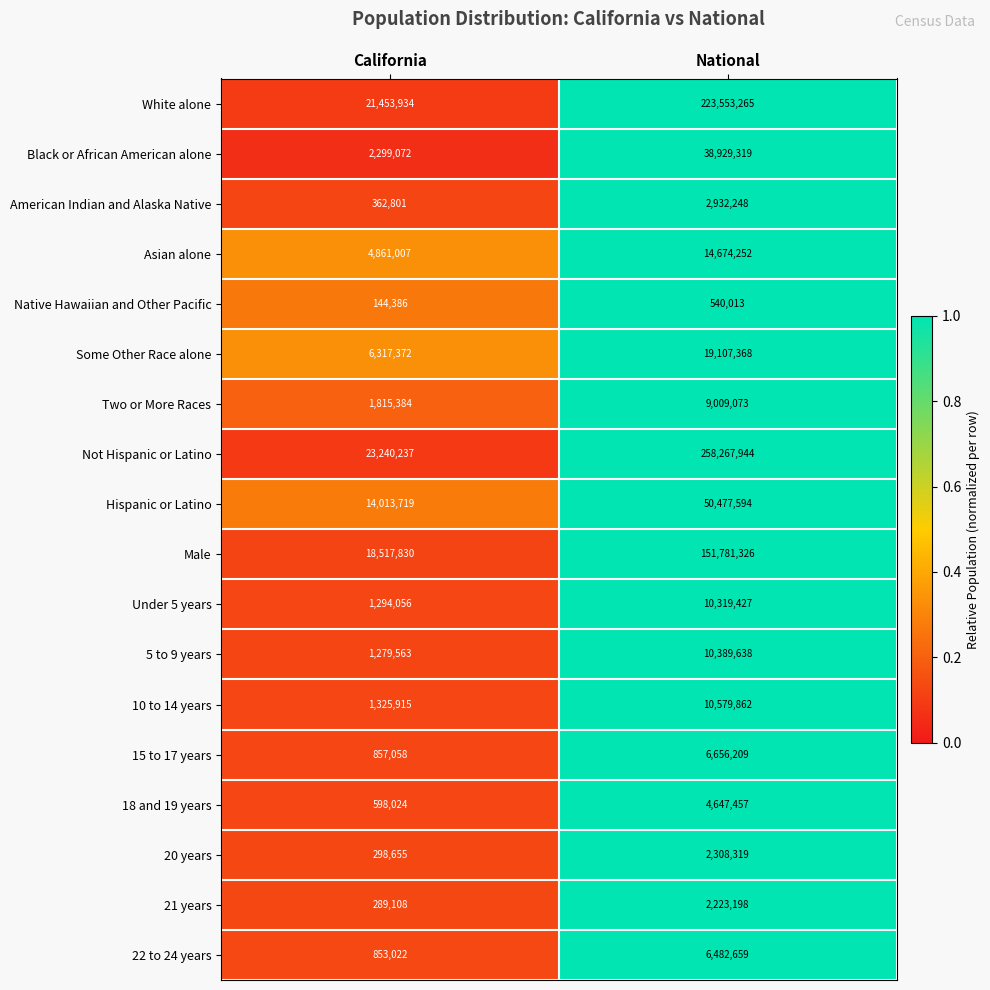

Which category has the lowest value in the Hispanic or Latino series?

California